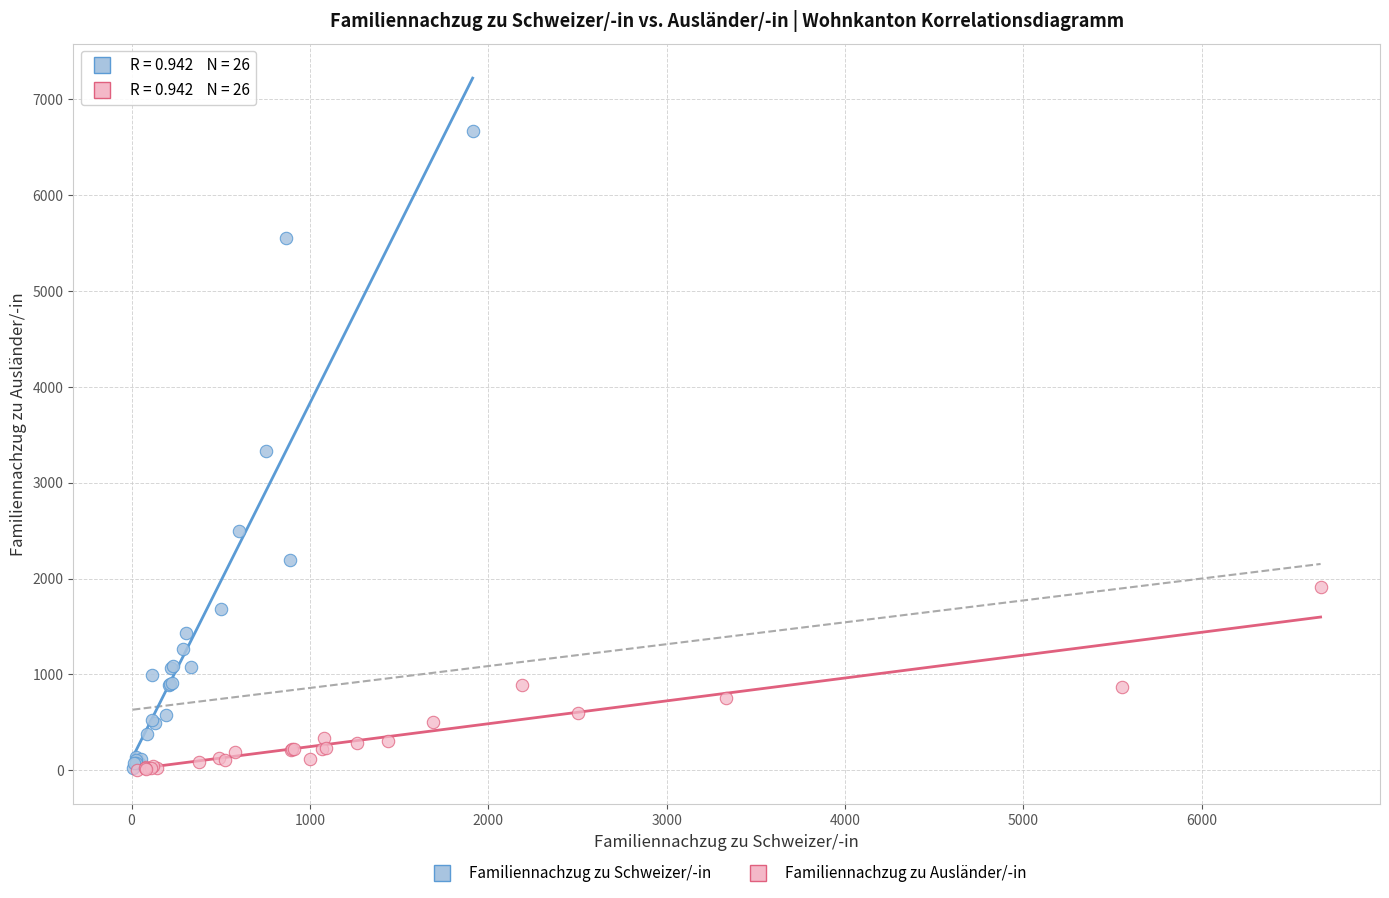

Which series contains the highest Y value?

Familiennachzug zu Schweizer/-in